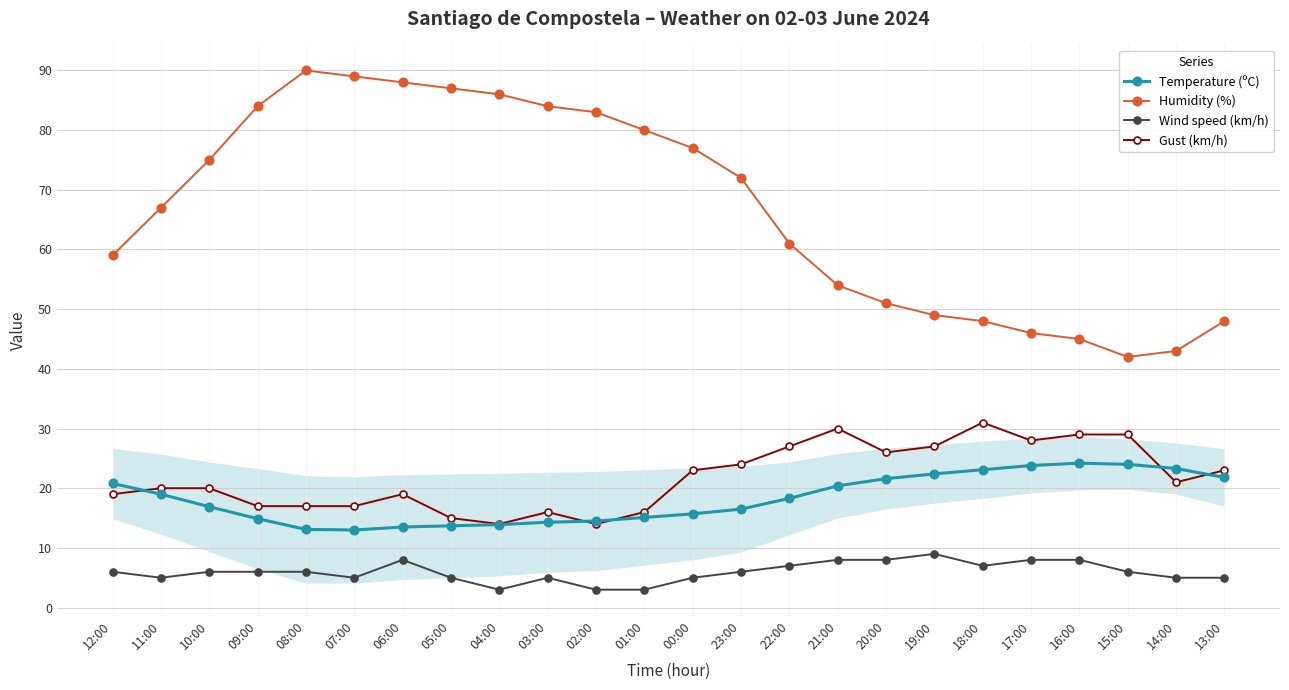

At 17:00, list the series in order from smallest to largest.

Wind speed (km/h), Temperature (ºC), Gust (km/h), Humidity (%)